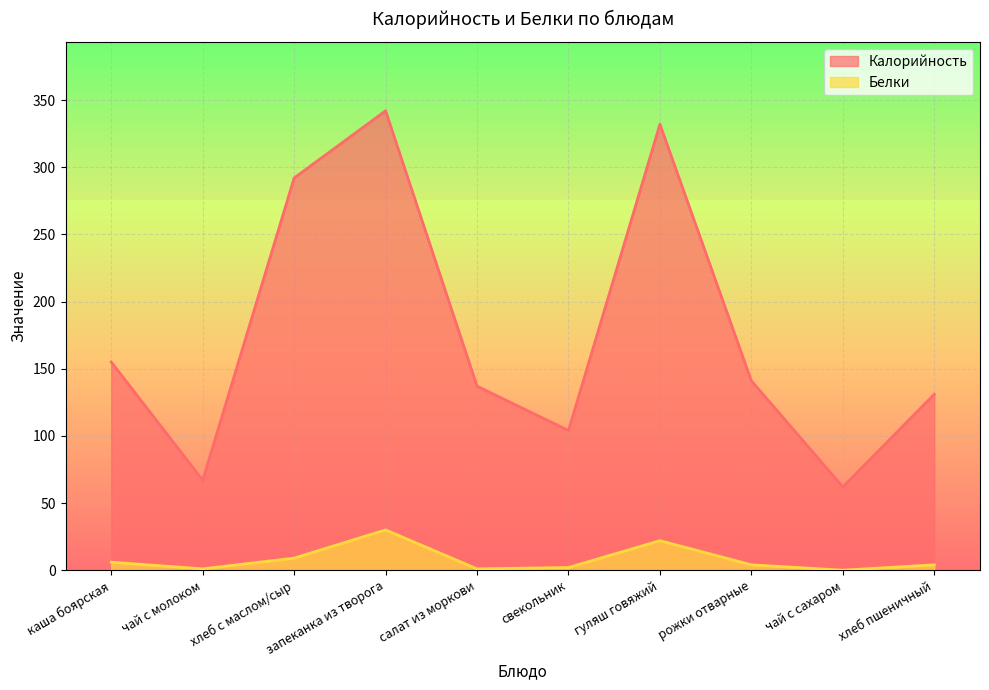

The value of Белки at салат из моркови is 2. True or false?

False